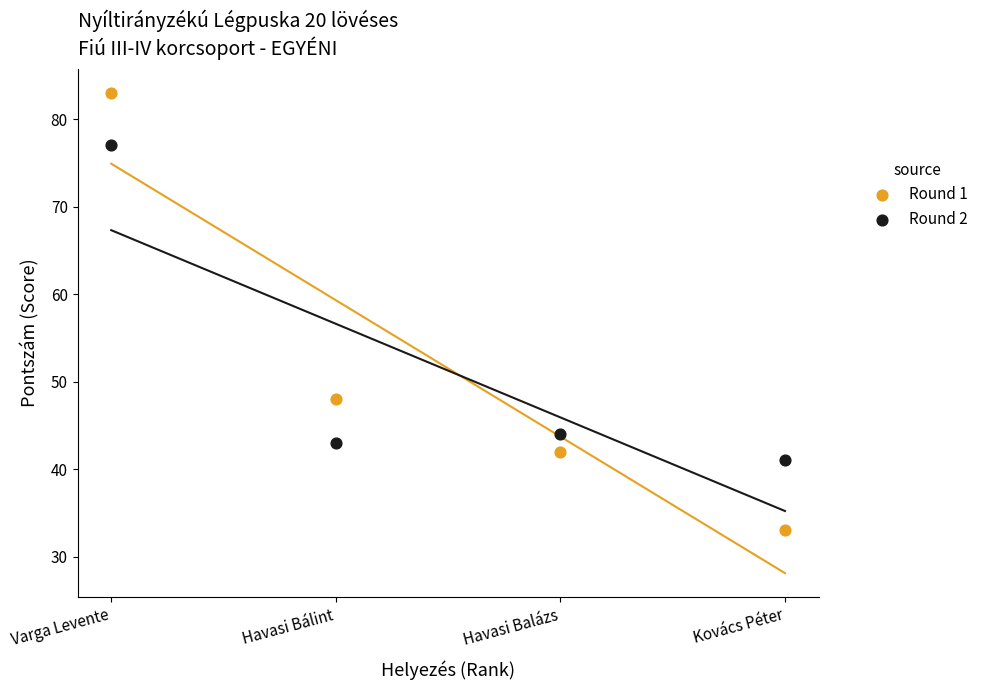

Which series has the largest Y range (max minus min)?

Round 1